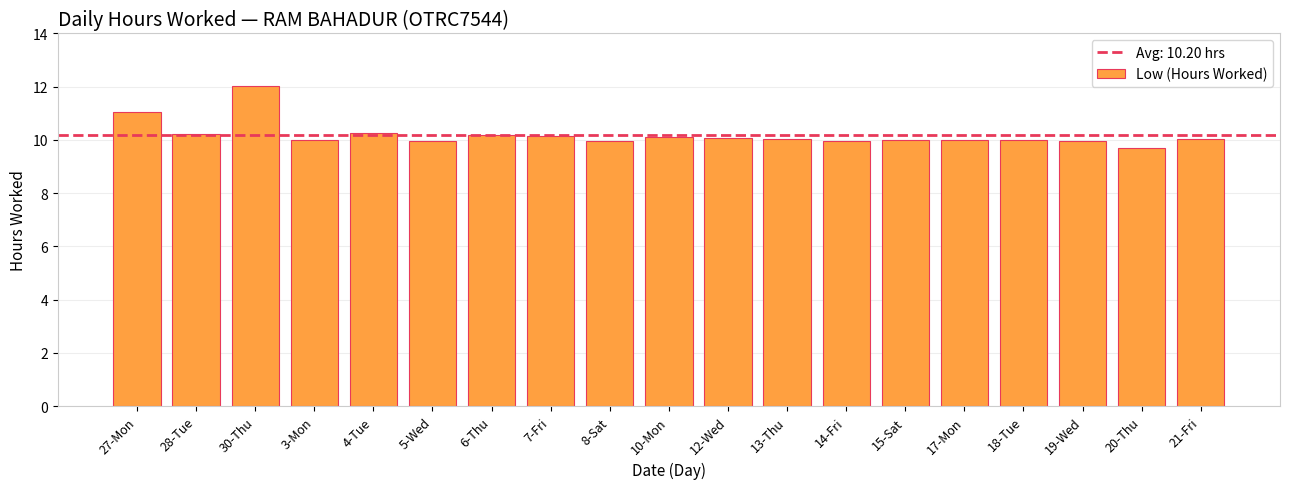

What is the ratio of the value at 19-Wed to the value at 18-Tue?

1.0